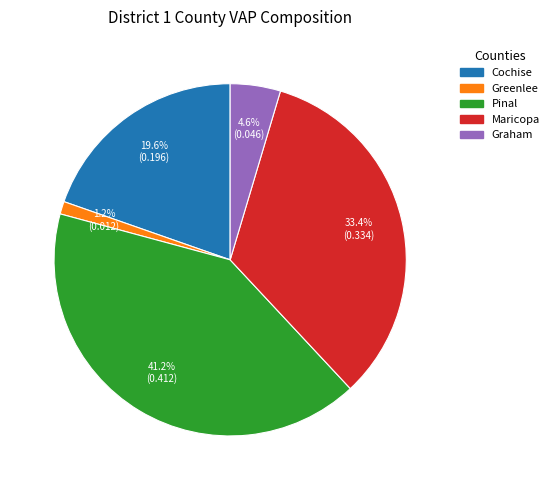

What is the smallest slice in the pie chart?

Greenlee